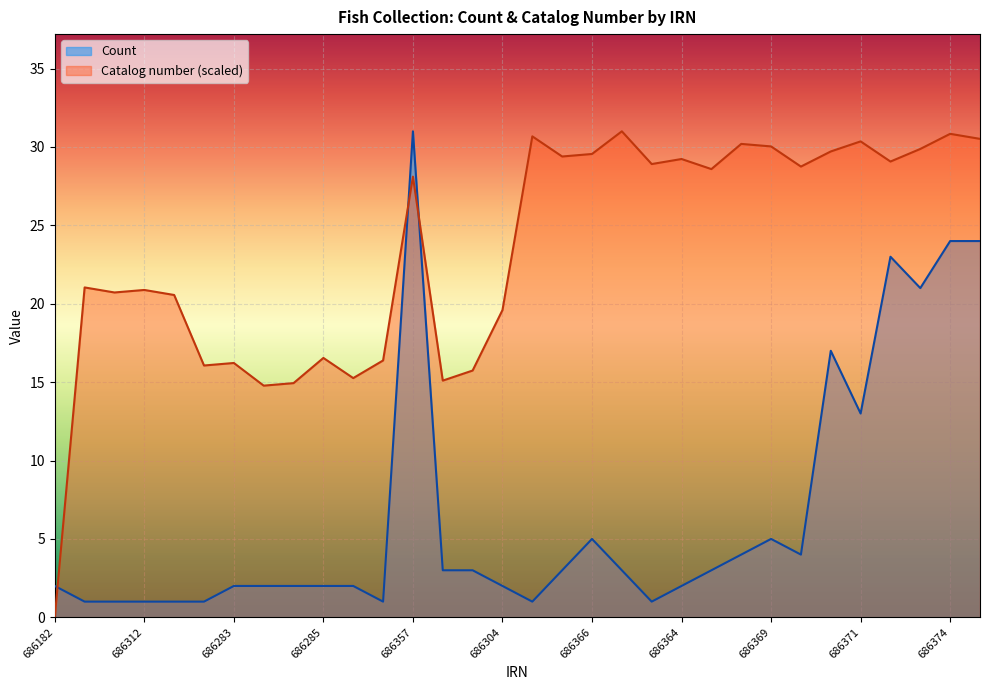

Does the chart display data point markers on the line(s)?

No